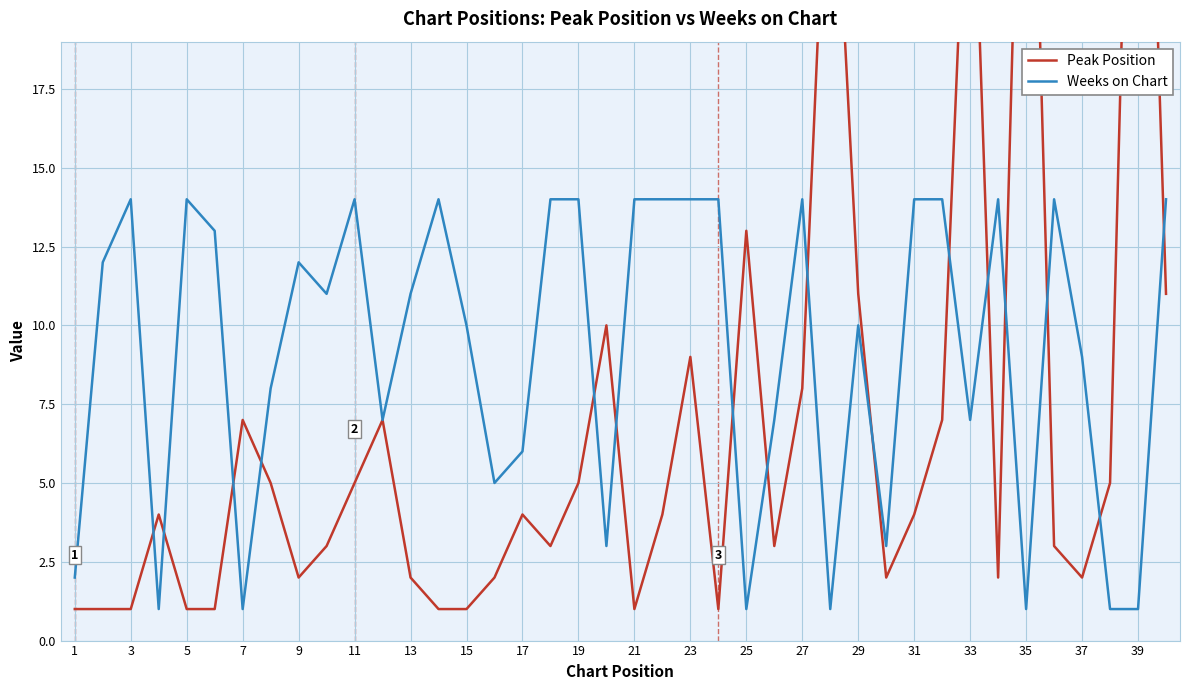

What is the sum of all Peak Position values?

282